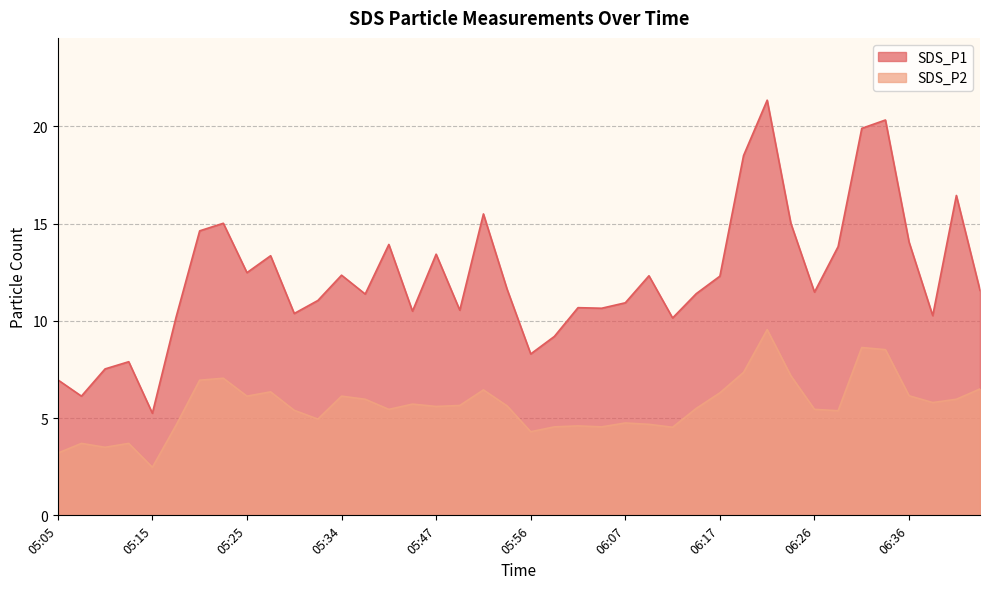

At which label does SDS_P1 reach its peak?

06:21